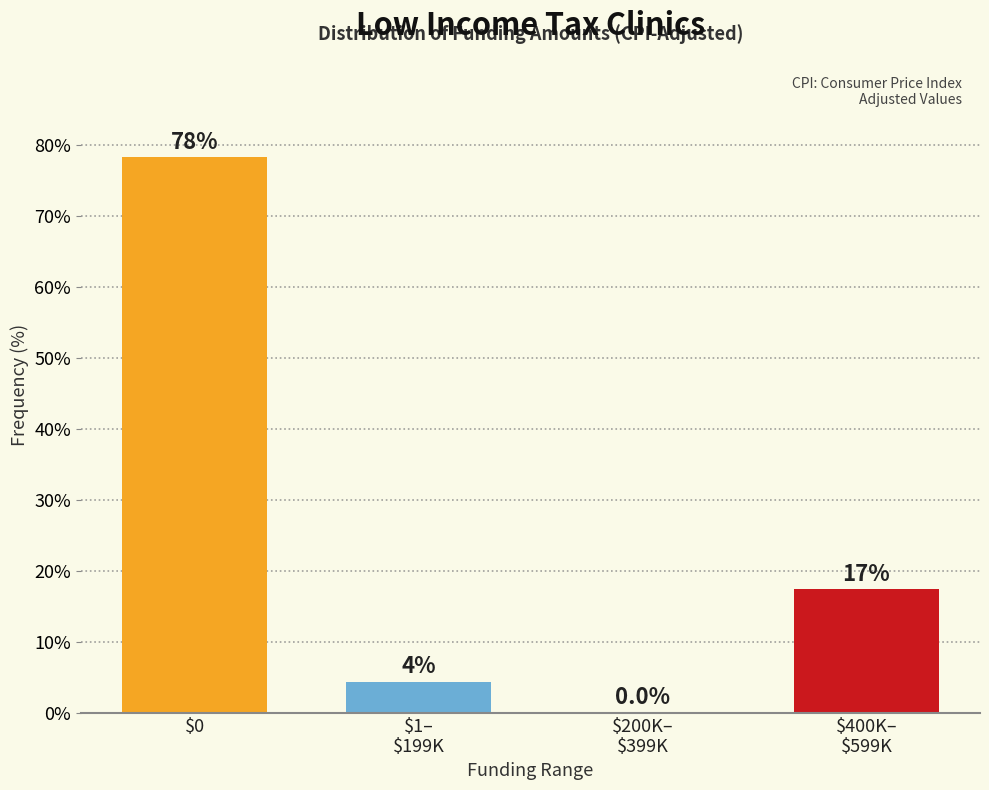

What is the maximum value shown in the chart?

78.3